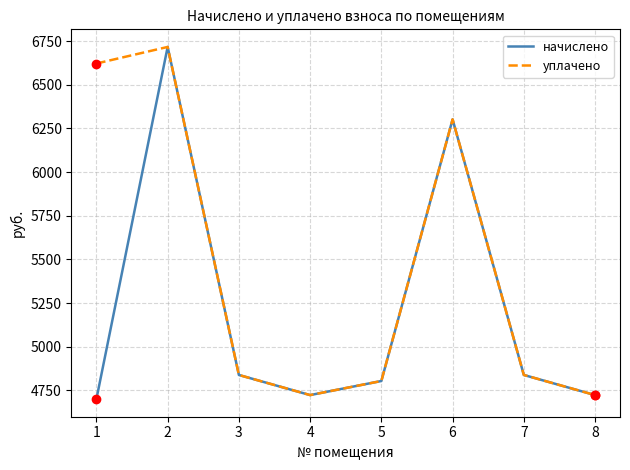

Count the number of categories in the chart.

8